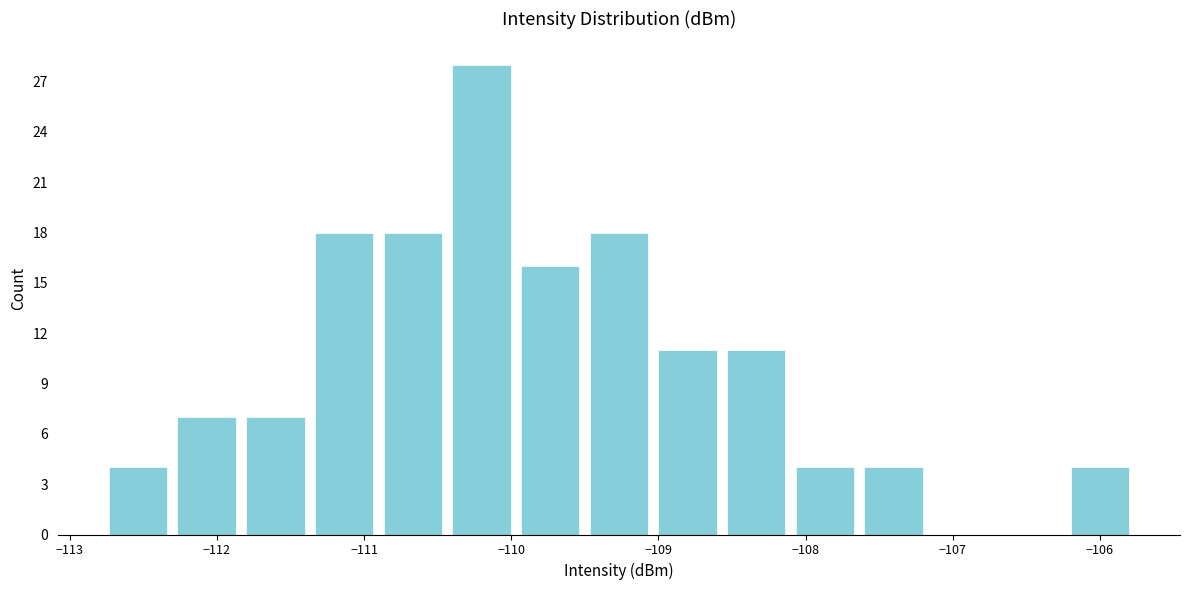

Reading left to right, transcribe this chart: for each bar, give the range it covers on the x-axis and its height. Neither the bar edges nor the heights are printed on the chart, so give them approximately, as read against the axes.

-112.8 to -112.3: 4
-112.3 to -111.8: 7
-111.8 to -111.4: 7
-111.4 to -110.9: 18
-110.9 to -110.4: 18
-110.4 to -110.0: 28
-110.0 to -109.5: 16
-109.5 to -109.0: 18
-109.0 to -108.6: 11
-108.6 to -108.1: 11
-108.1 to -107.6: 4
-107.6 to -107.2: 4
-107.2 to -106.7: 0
-106.7 to -106.2: 0
-106.2 to -105.8: 4